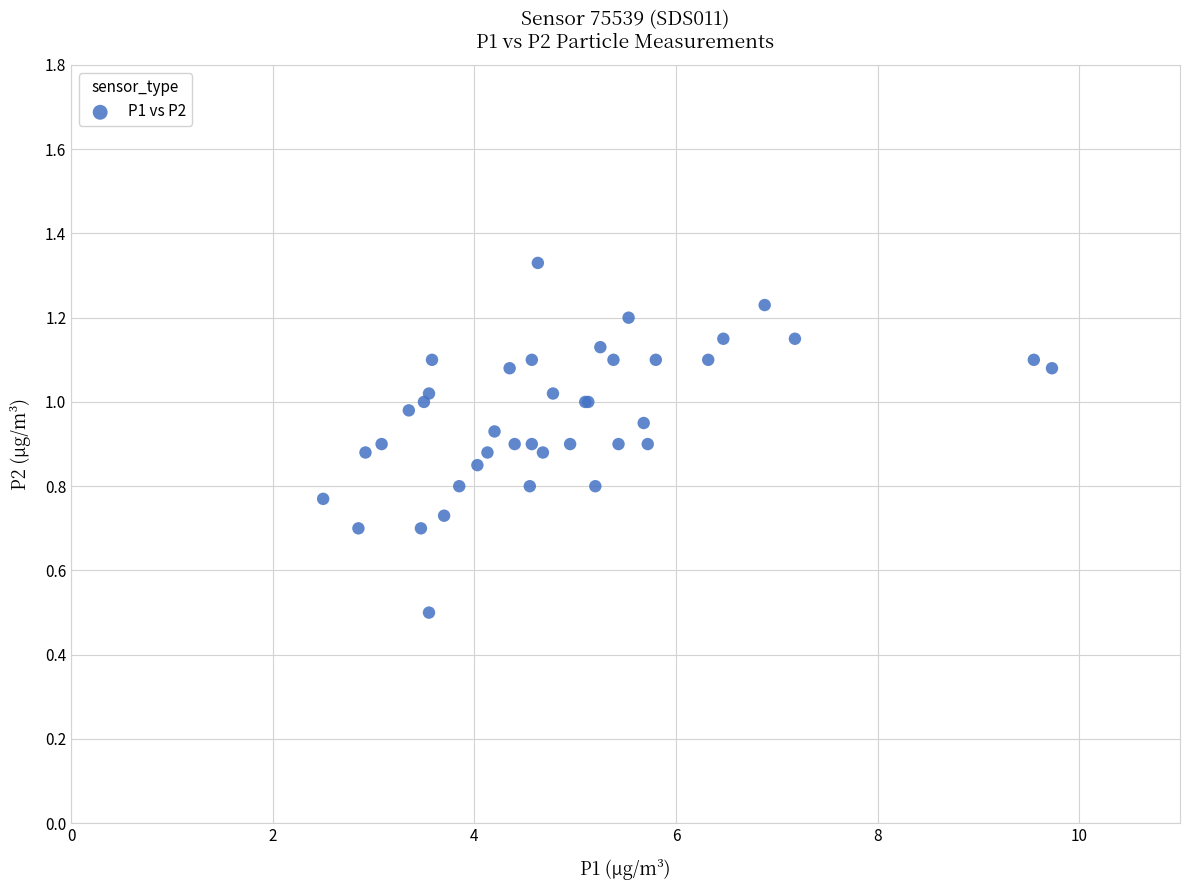

What Y value in the scatter plot is closest to 0?

0.5